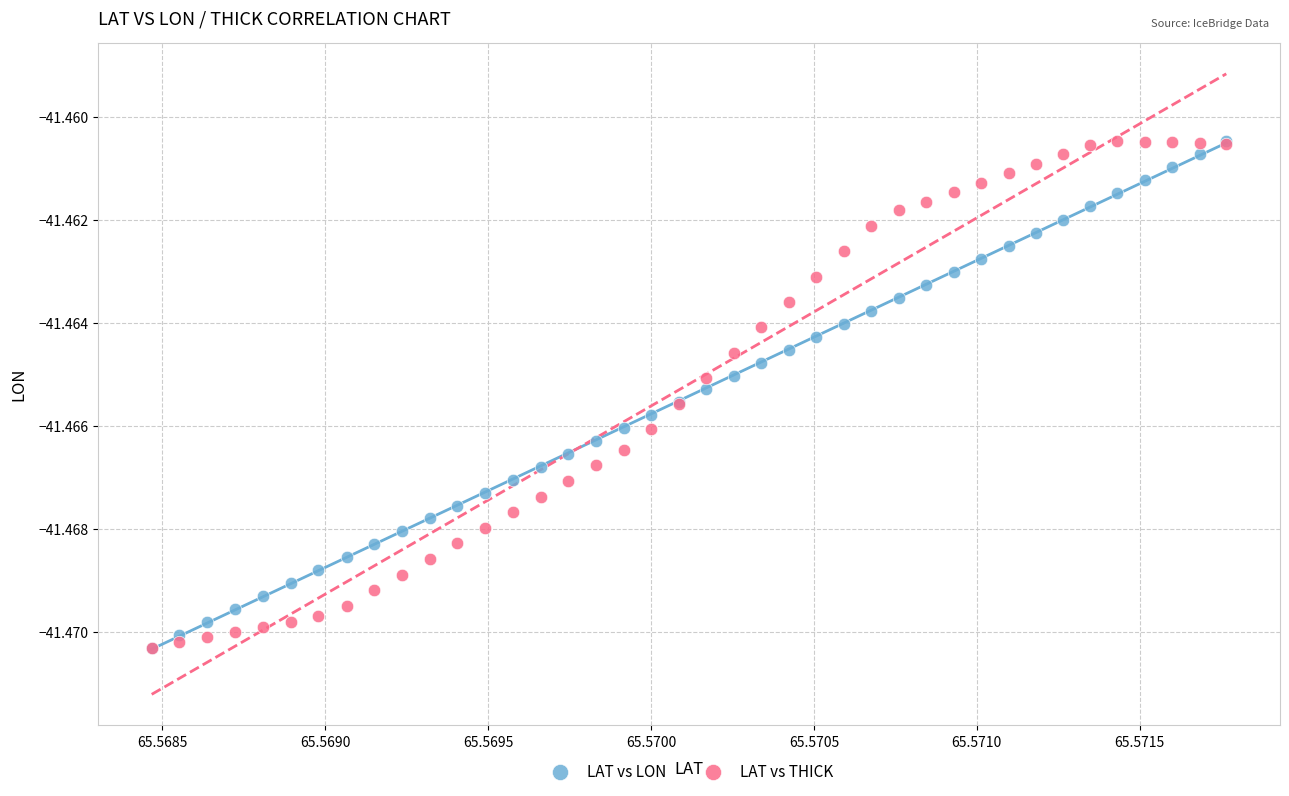

What are all the series names shown in the legend?

LAT vs LON, LAT vs THICK